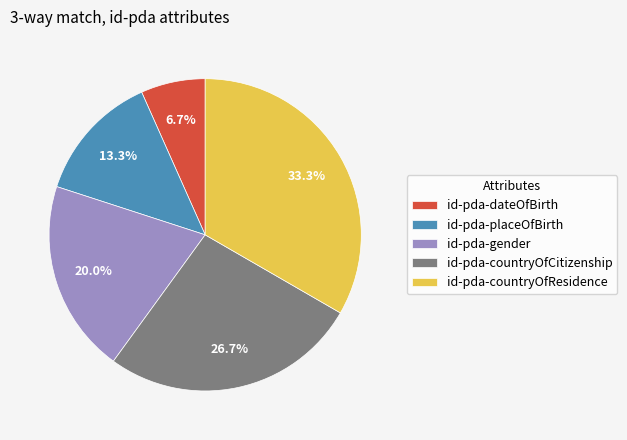

To the nearest percent, what is the combined percentage of id-pda-countryOfCitizenship and id-pda-gender?

47%